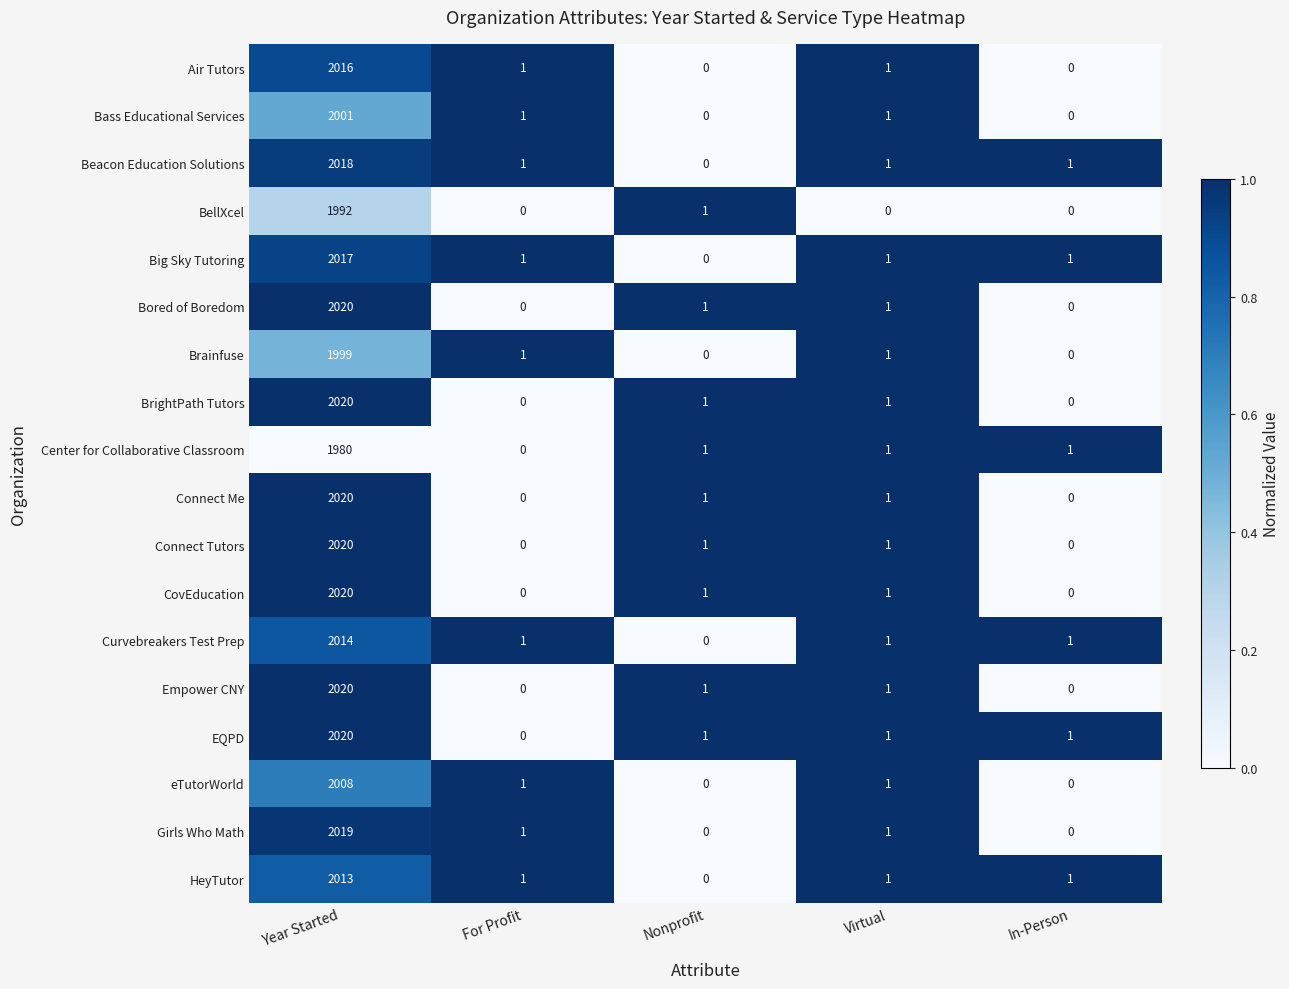

Where does the Bored of Boredom series first go above 1?

Year Started